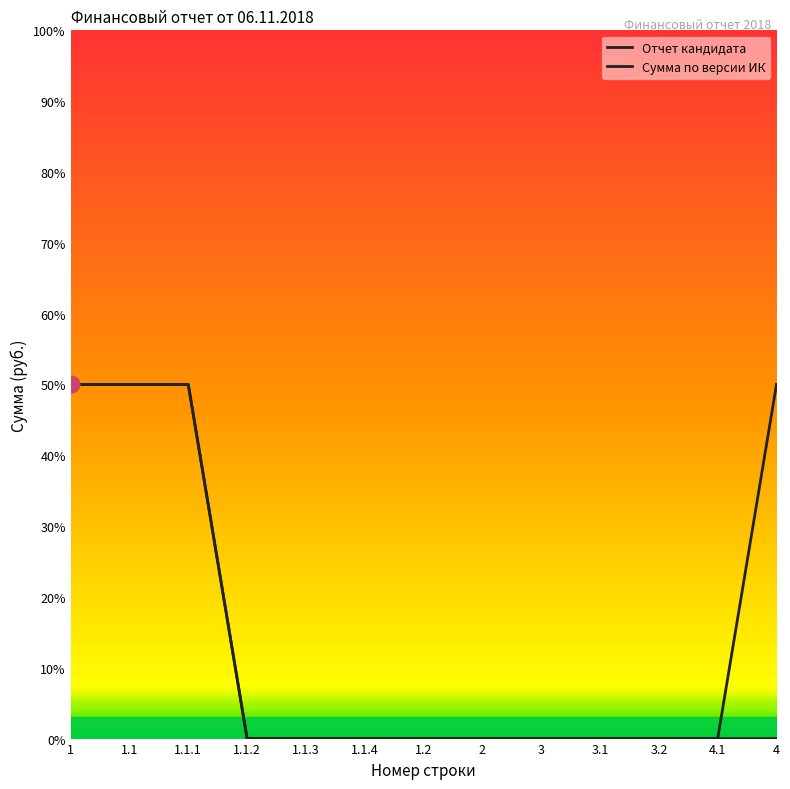

How many data points in Сумма по версии ИК are above 0?

4